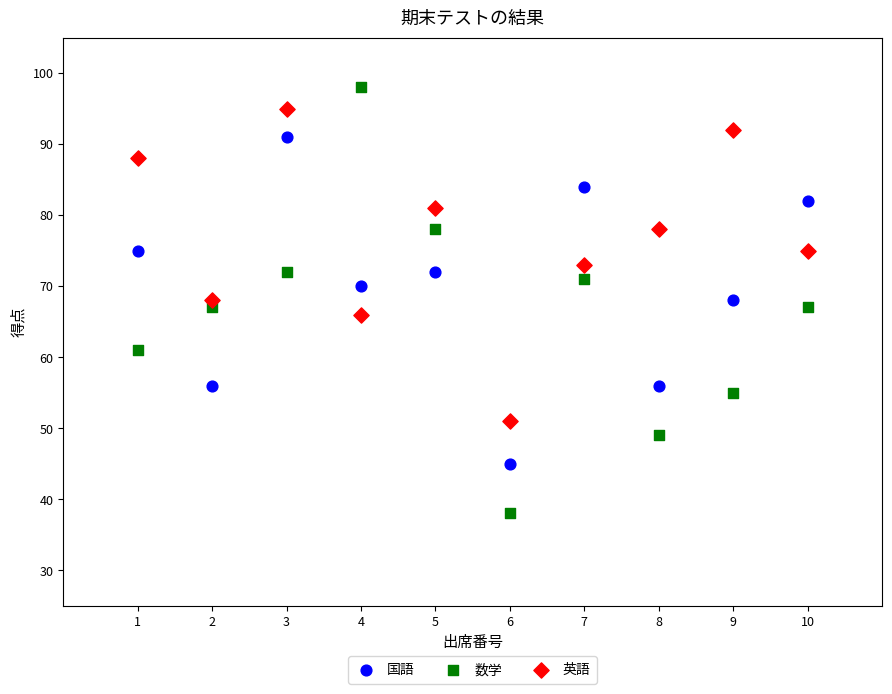

Which series has the widest spread of Y values?

数学